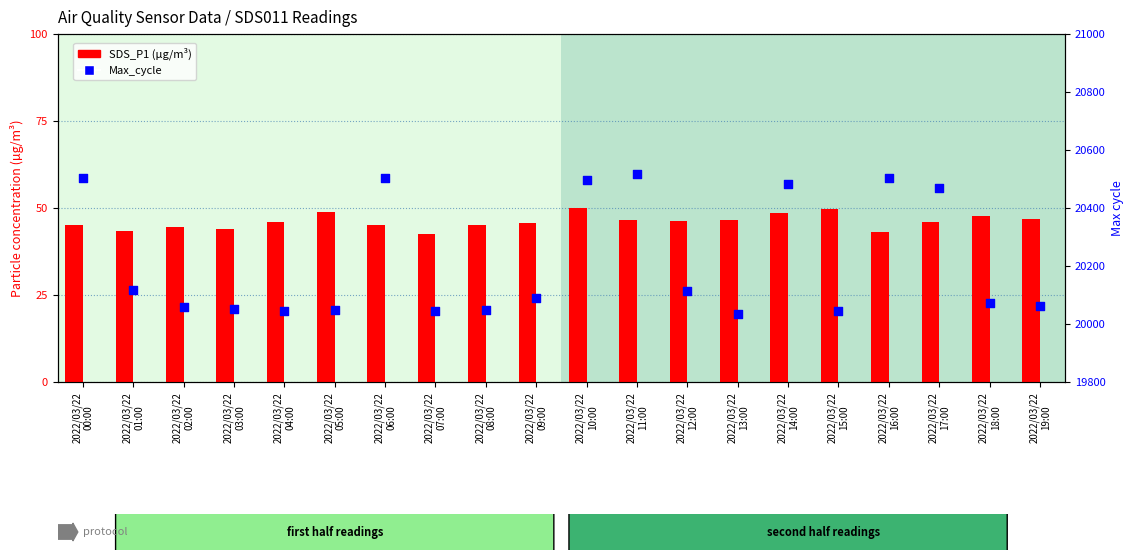

Which series contains the highest Y value?

Max_cycle